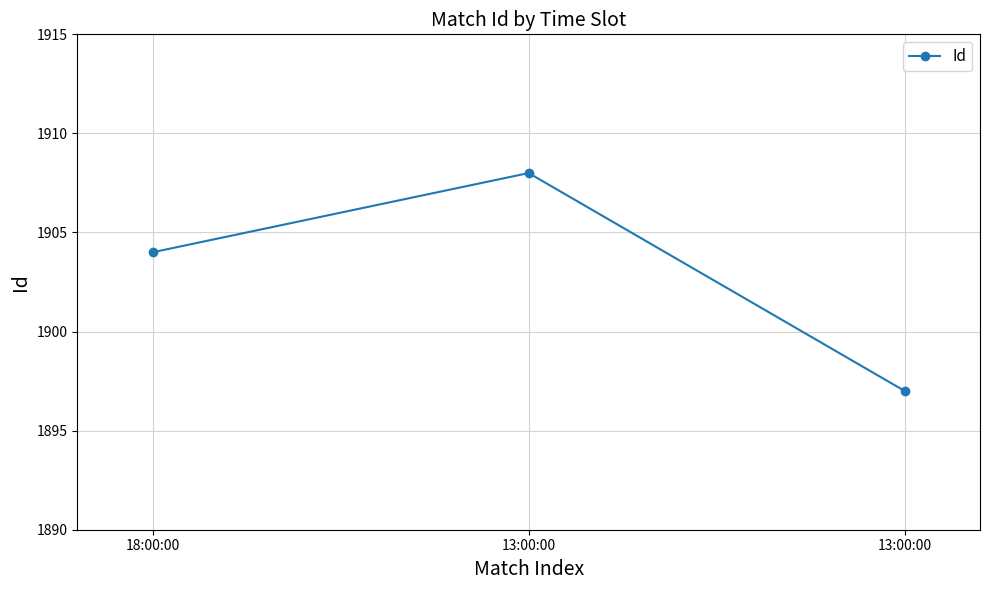

How many distinct data groups are displayed?

1